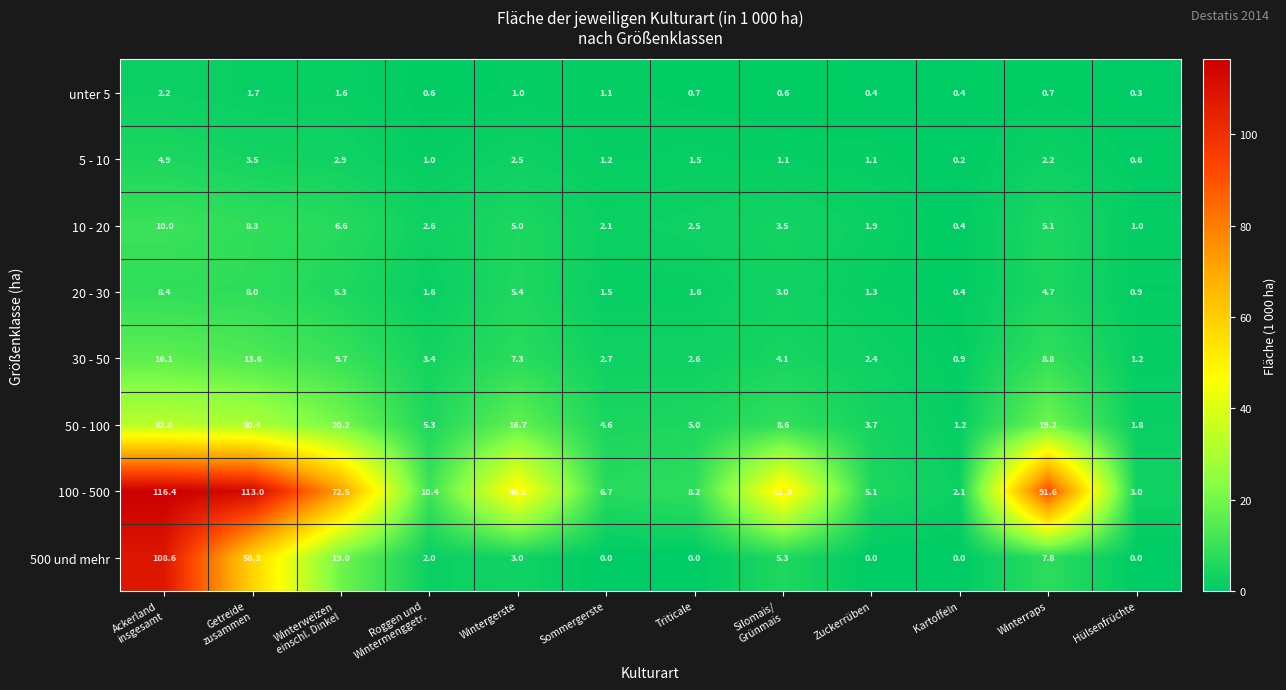

True or false: unter 5 has a value of 0.6 at Sommergerste.

False